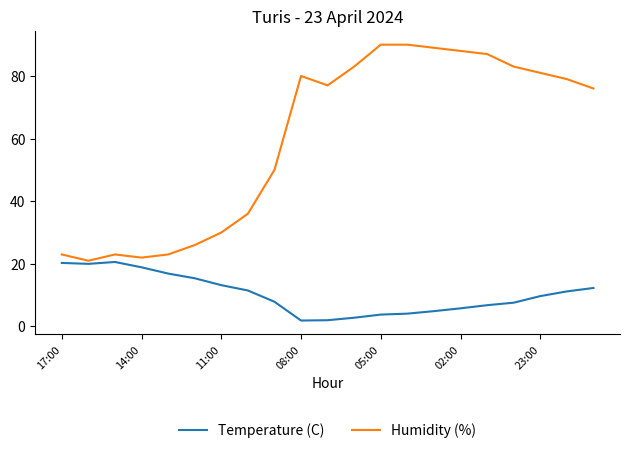

Which series has the largest total across all categories?

Humidity (%)